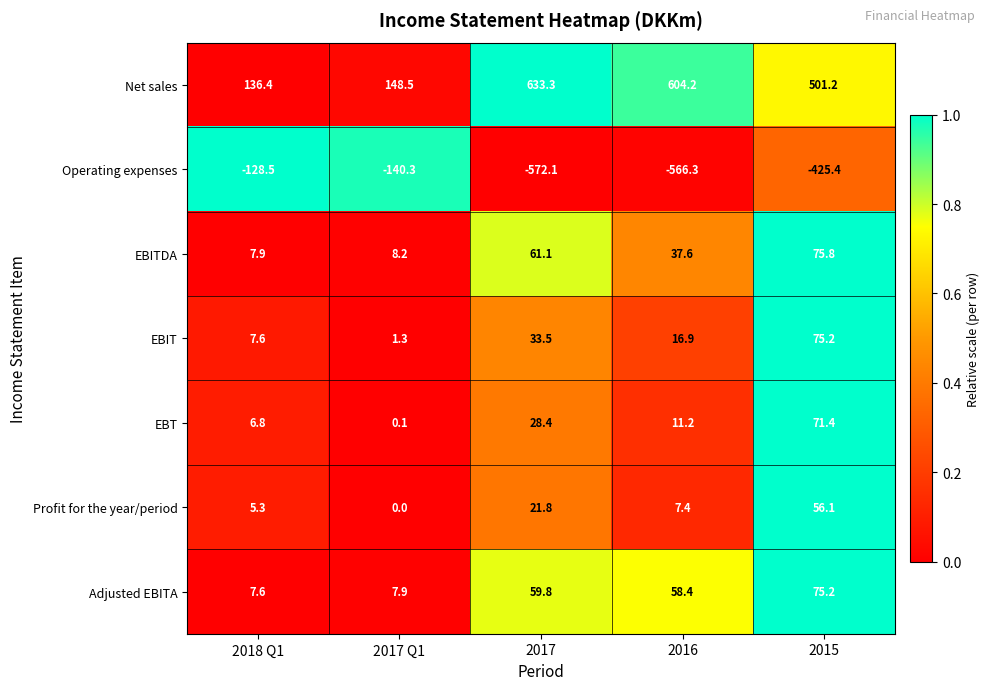

At which category does the chart reach its peak across all series?

2017